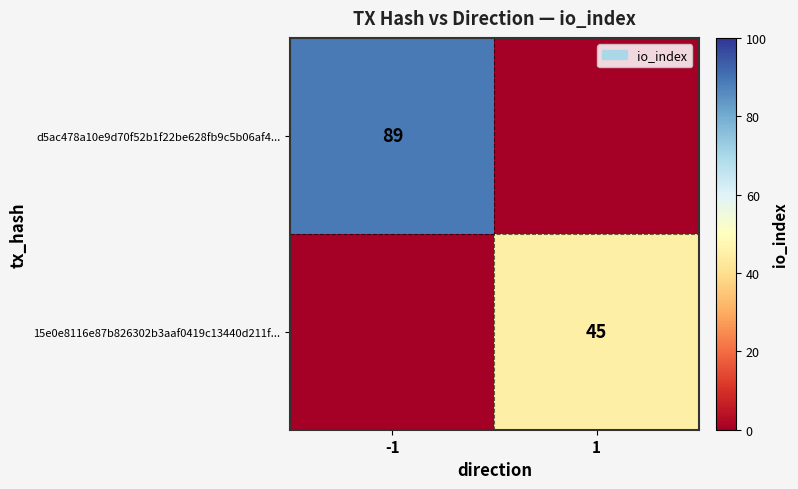

Is it true that 15e0e8116e87b826302b3aaf0419c13440d211f... equals 45 at 1?

True